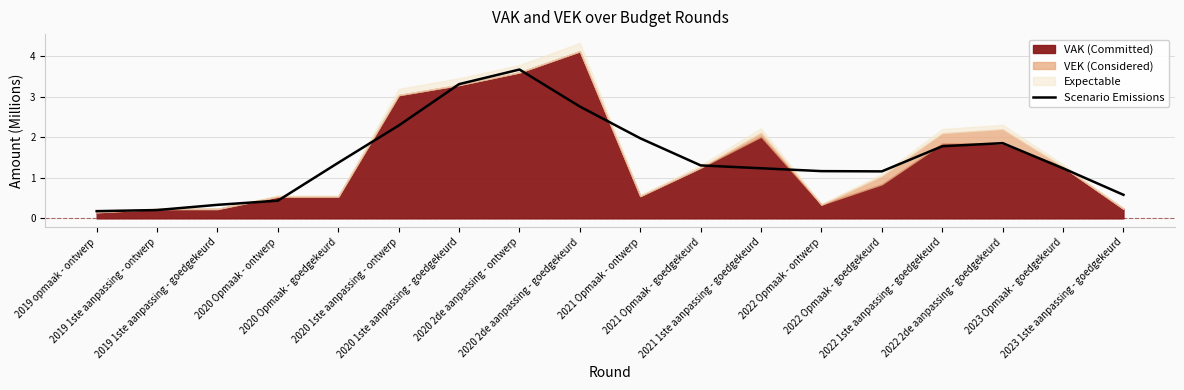

True or false: the data shows 2.3 at 2020 1ste aanpassing - ontwerp.

True